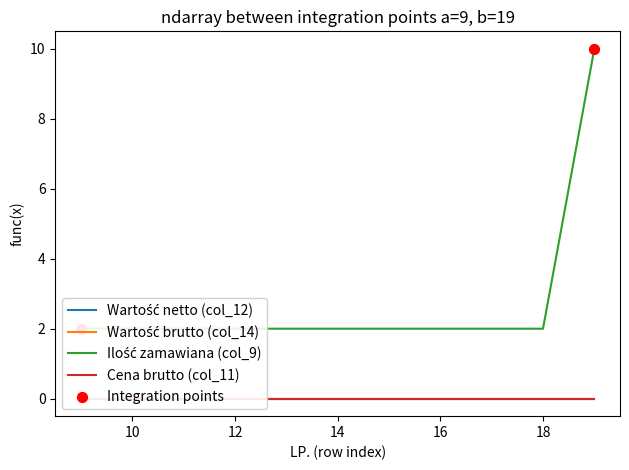

At how many categories does at least one series exceed 8?

1